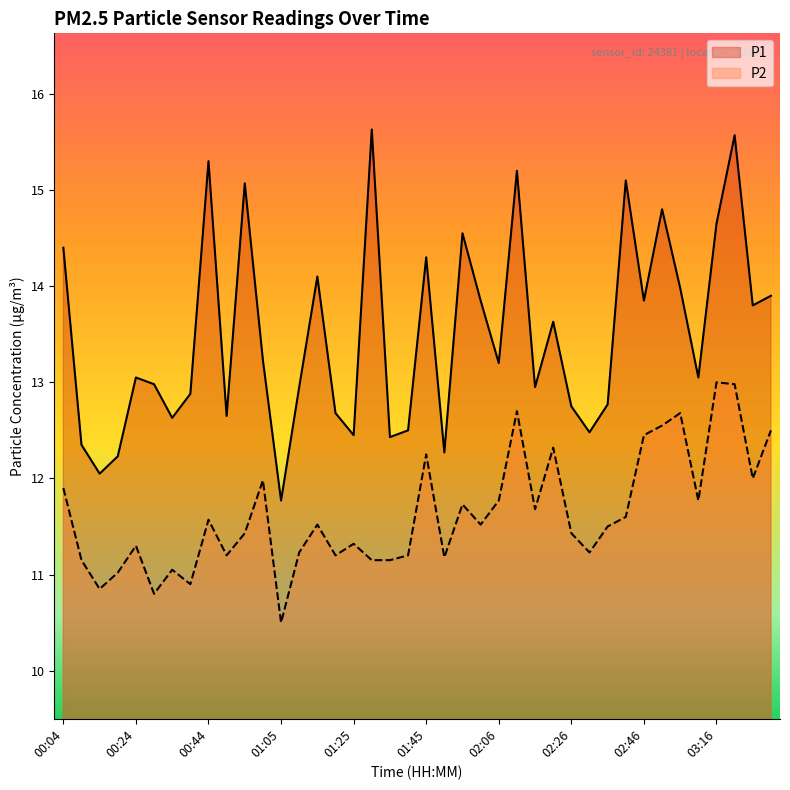

What is the minimum value shown in the chart?

10.5